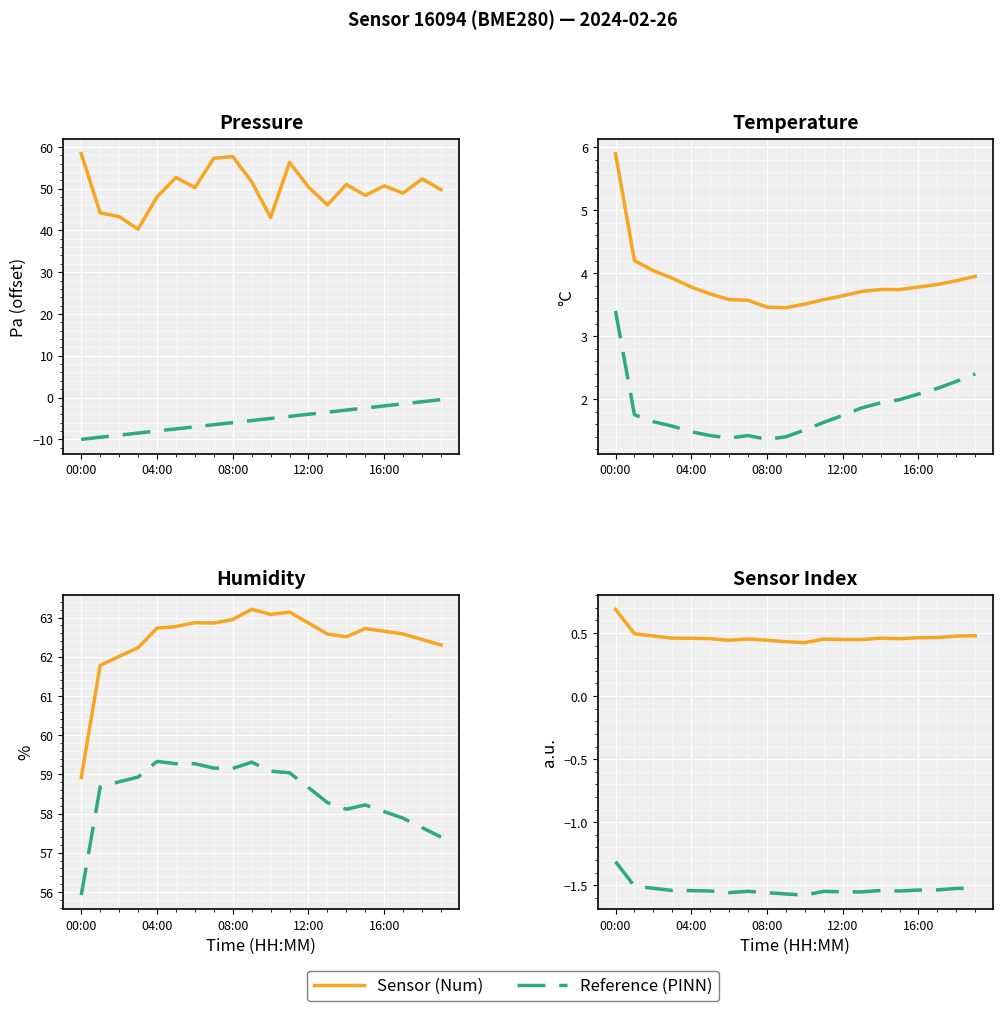

List the series in order of their peak value, lowest first.

temperature, pressure, humidity